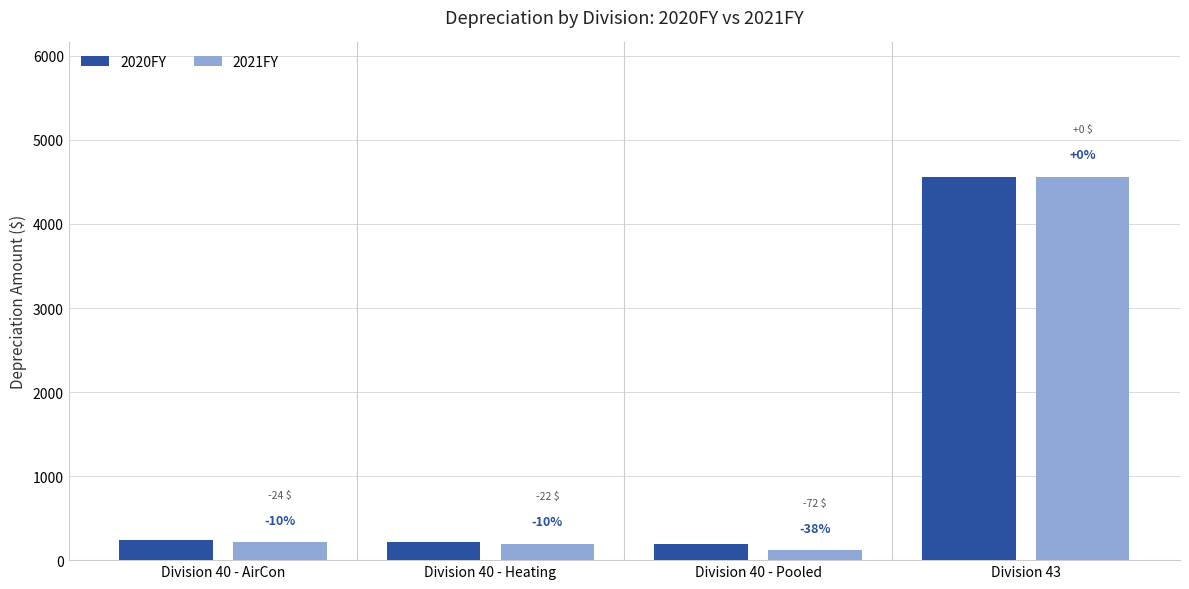

Are the bars grouped side by side (vs. stacked)?

Yes